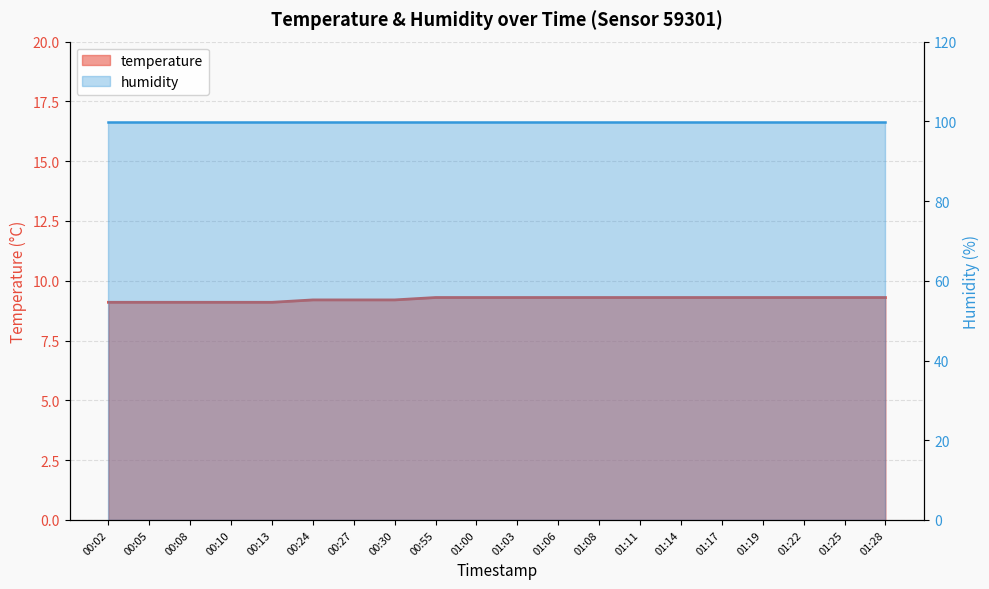

Rank the categories by value from lowest to highest.

00:02, 00:05, 00:08, 00:10, 00:13, 00:24, 00:27, 00:30, 00:55, 01:00, 01:03, 01:06, 01:08, 01:11, 01:14, 01:17, 01:19, 01:22, 01:25, 01:28